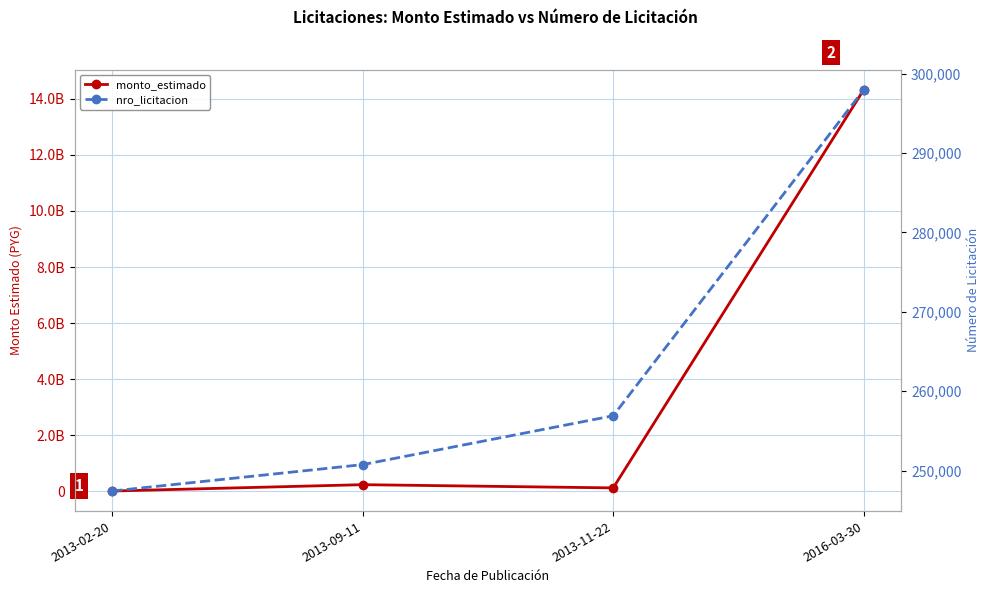

What is the sum of all nro_licitacion values?

1053063